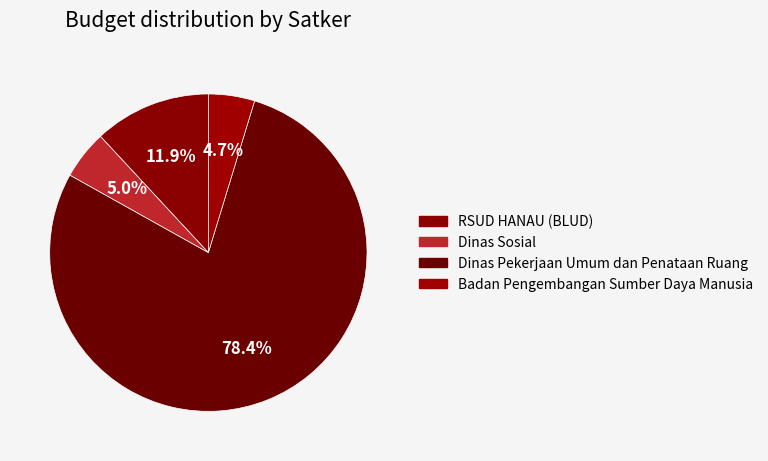

How many segments does this pie chart have?

4